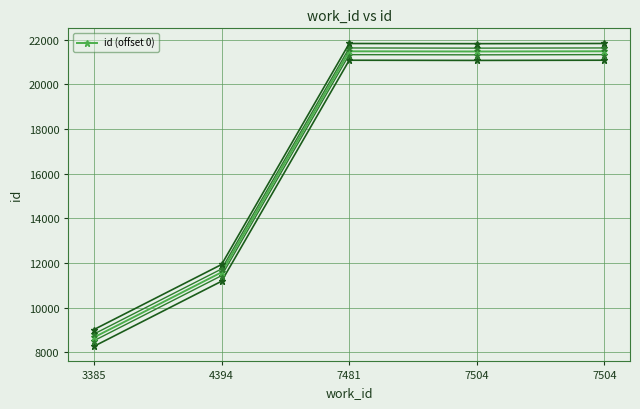

What is the greatest value displayed?

21487